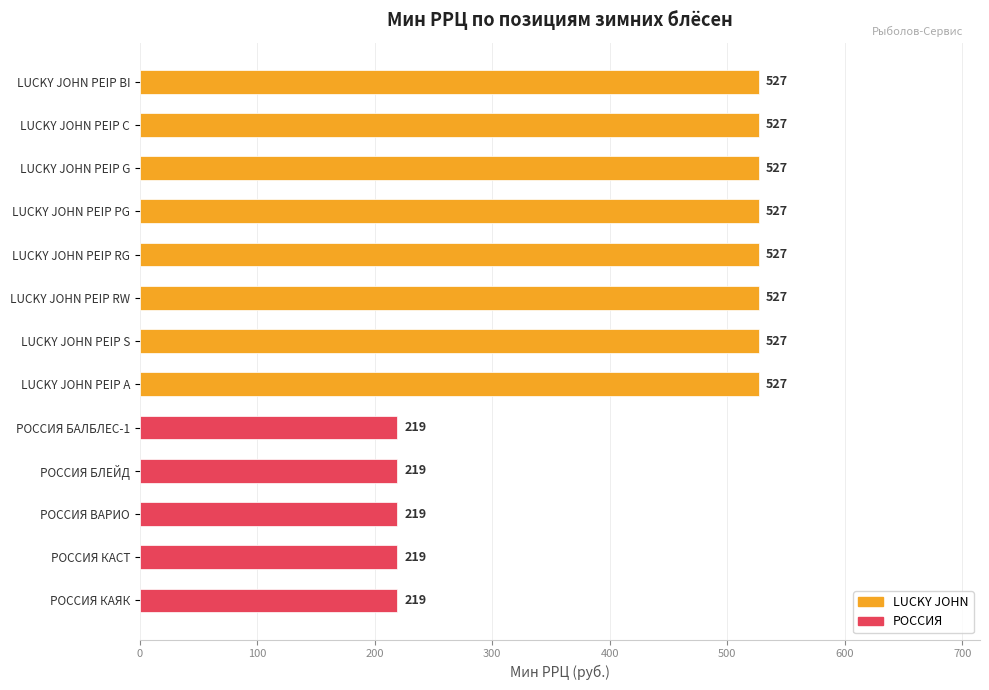

What is the smallest value displayed?

219